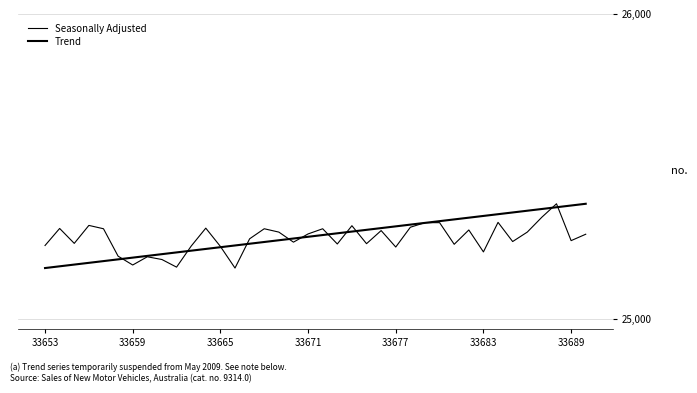

Reading left to right, list all the values displayed in this chart.

Seasonally Adjusted: 25240.0	25296.0	25247.0	25306.0	25295.0	25205.0	25176.0	25203.0	25194.0	25169.0	25238.0	25297.0	25237.0	25166.0	25262.0	25295.0	25284.0	25251.0	25278.0	25295.0	25245.0	25305.0	25246.0	25289.0	25235.0	25300.0	25315.0	25315.0	25244.0	25291.0	25219.0	25316.0	25253.0	25284.0	25333.0	25377.0	25256.0	25277.0
Trend: 25166.0	25171.7	25177.4	25183.1	25188.8	25194.5	25200.2	25205.9	25211.6	25217.3	25223.0	25228.7	25234.4	25240.1	25245.8	25251.5	25257.2	25262.9	25268.6	25274.4	25280.1	25285.8	25291.5	25297.2	25302.9	25308.6	25314.3	25320.0	25325.7	25331.4	25337.1	25342.8	25348.5	25354.2	25359.9	25365.6	25371.3	25377.0